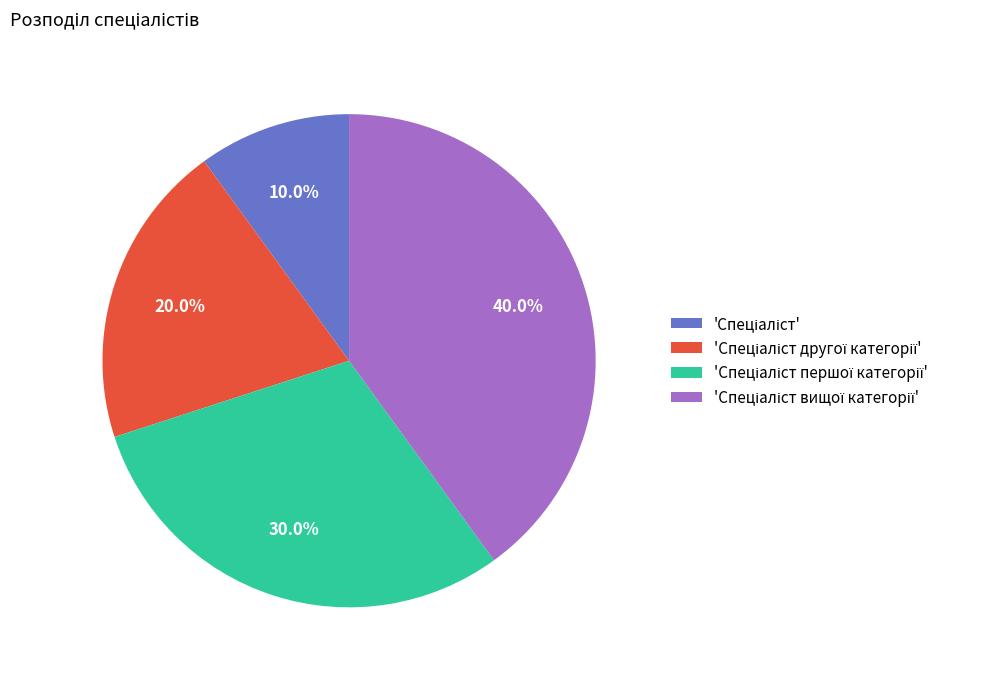

Is there any slice that represents more than half of the pie?

No